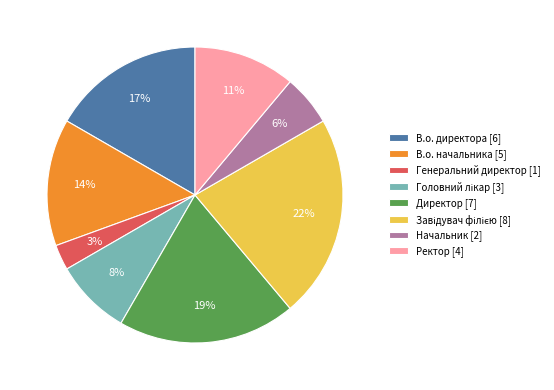

Does Генеральний директор account for over 50% of the chart?

No